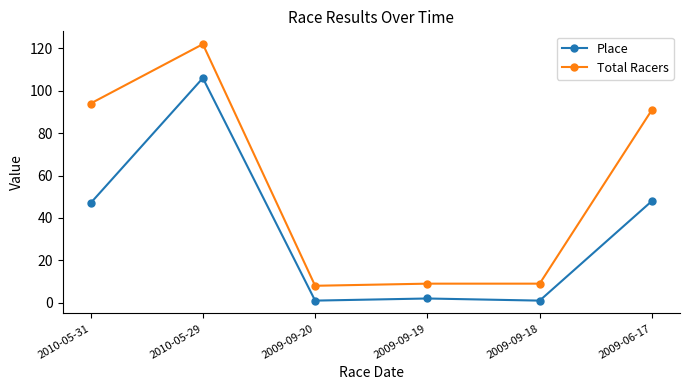

At 2009-09-20, list the series in order from smallest to largest.

Place, Total Racers